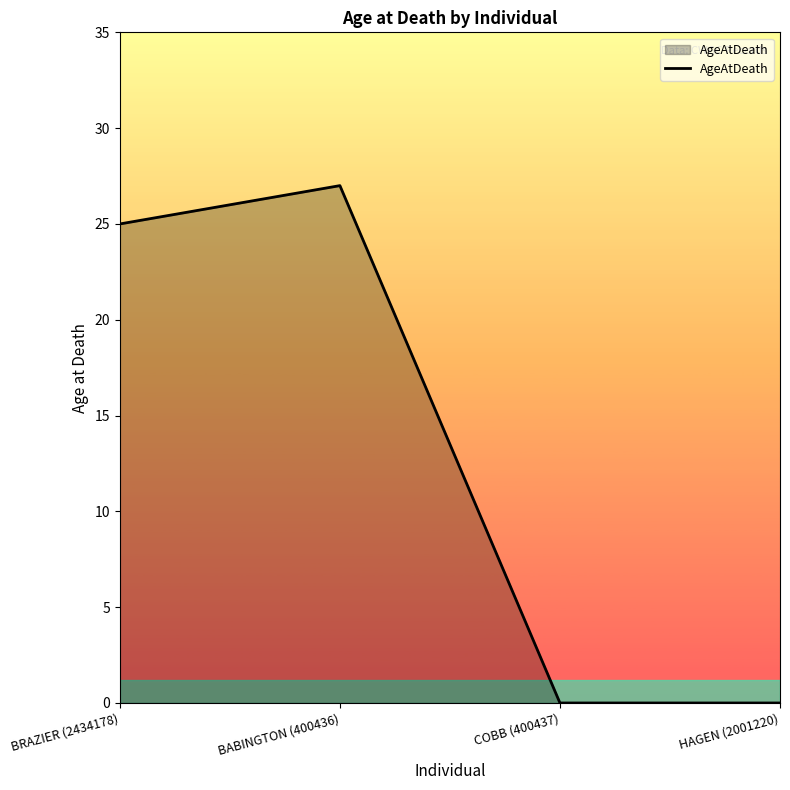

Between COBB (400437) and BABINGTON (400436), which is larger?

BABINGTON (400436)